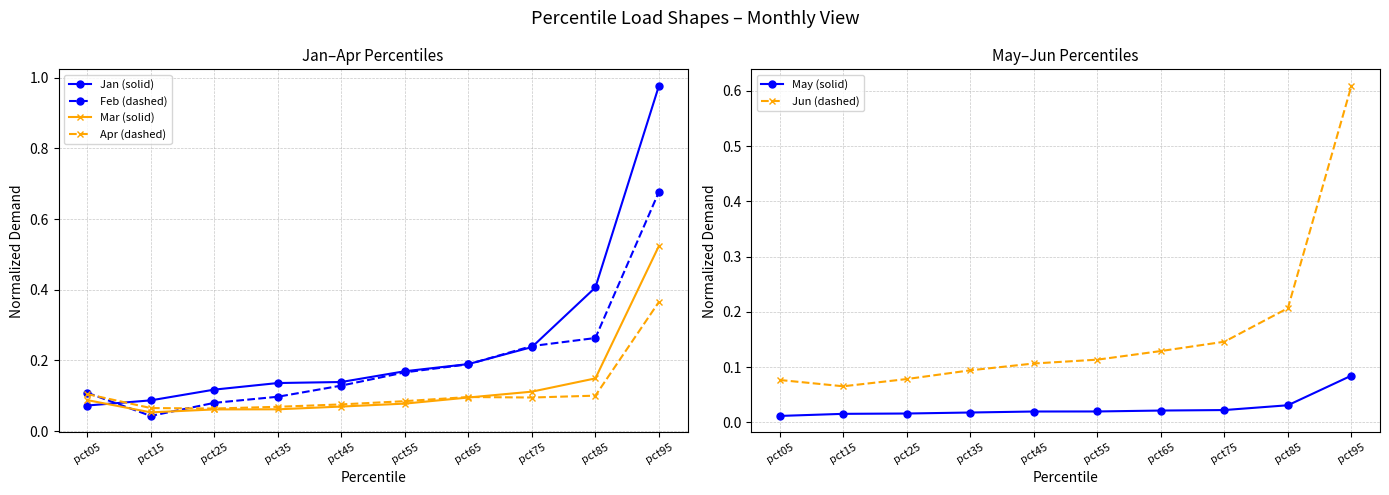

What is the difference between the maximum and minimum values in the Jan (solid) series?

0.9